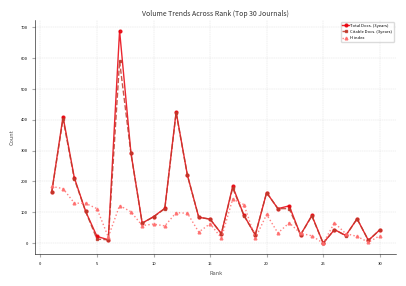

Which series has the largest range (max minus min)?

Total Docs. (3years)